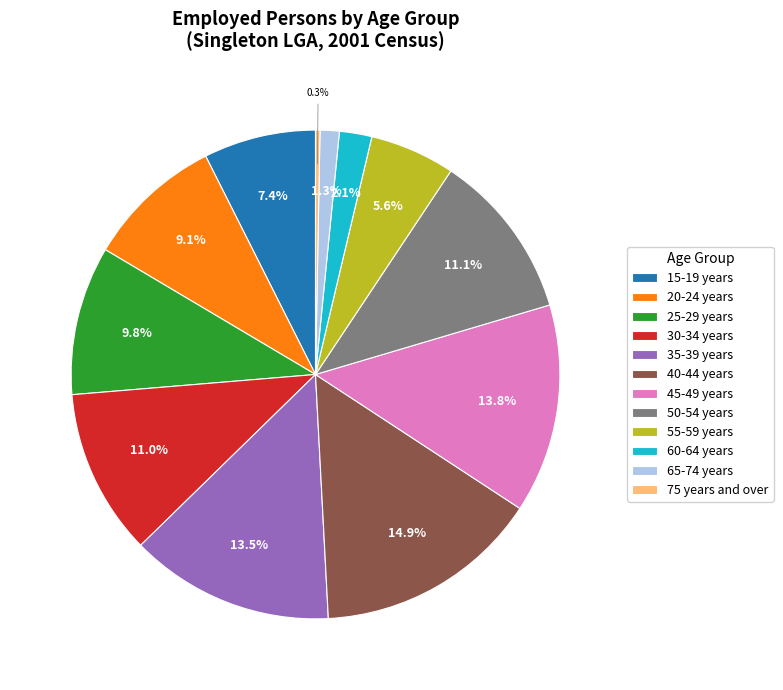

What percentage is NOT represented by 35-39 years?

86.5%